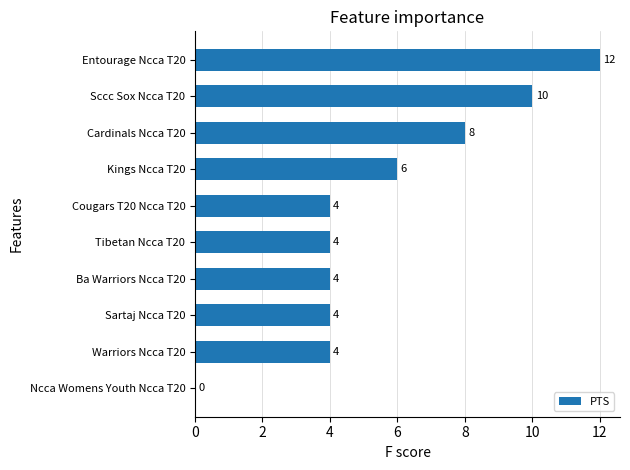

What is the average value?

6